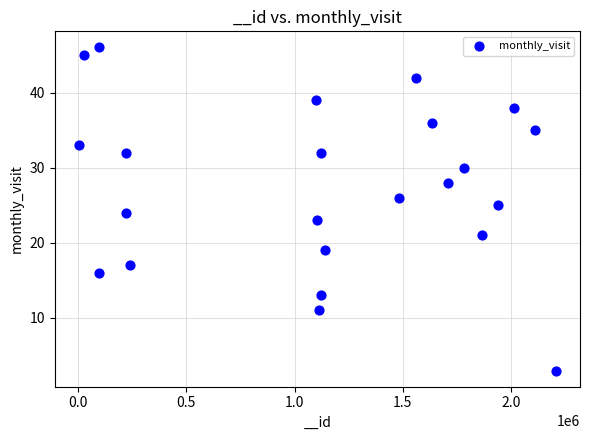

What is the range of Y values (max minus min)?

43